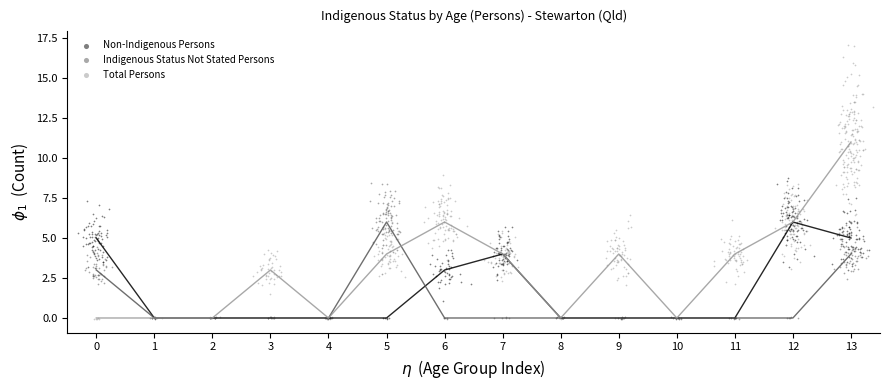

Which series reaches the maximum Y coordinate?

Total Persons